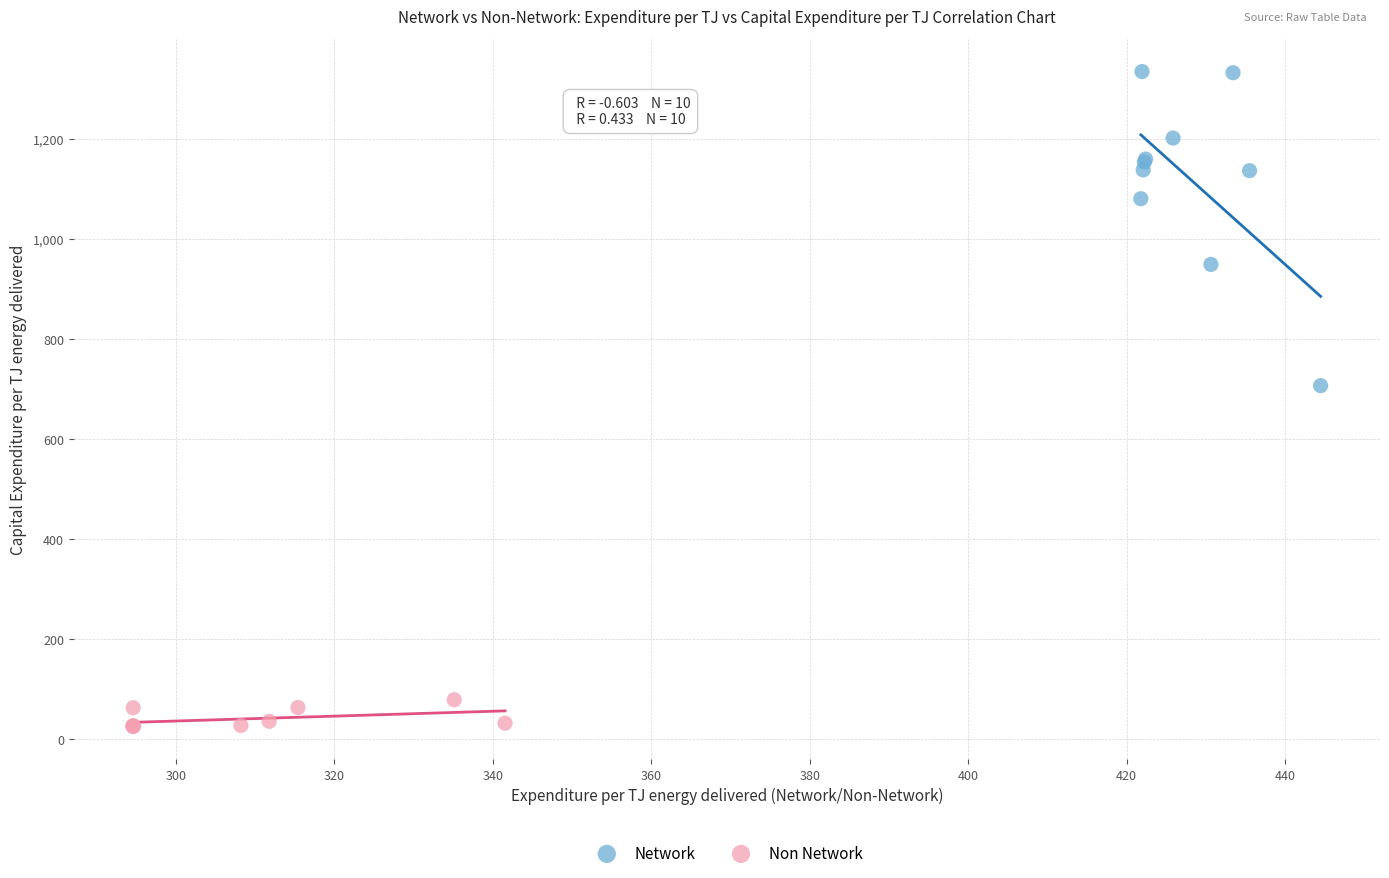

Which series has the widest spread of Y values?

Network